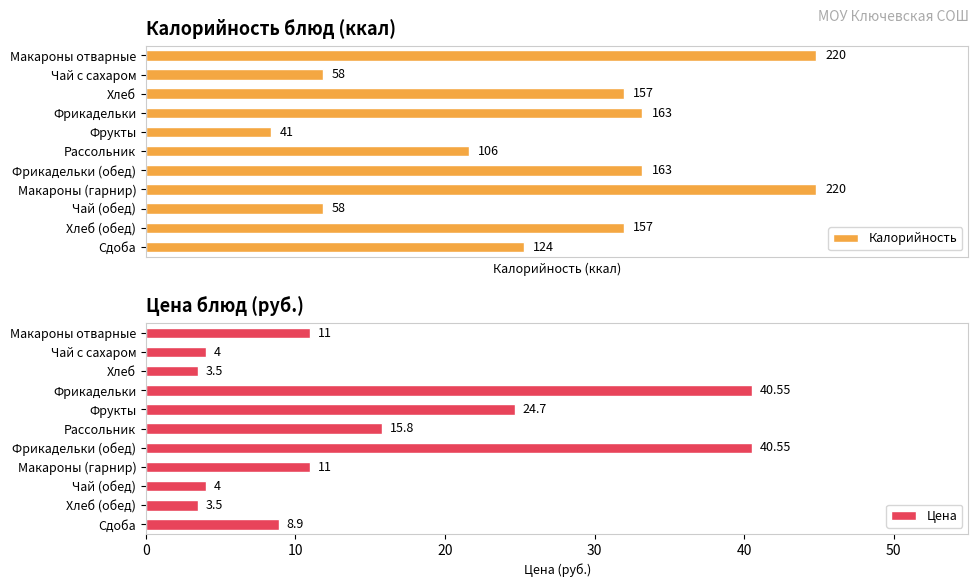

Where is Калорийность nearest to the value 130?

Сдоба